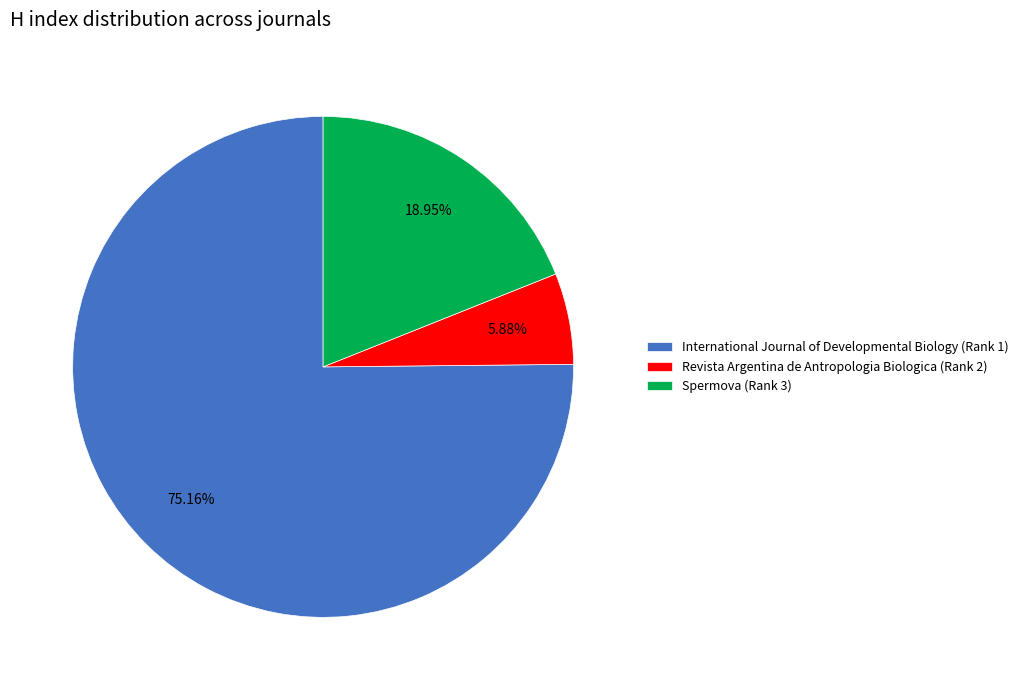

What percentage do Revista Argentina de Antropologia Biologica (Rank 2) and Spermova (Rank 3) together represent?

24.8%